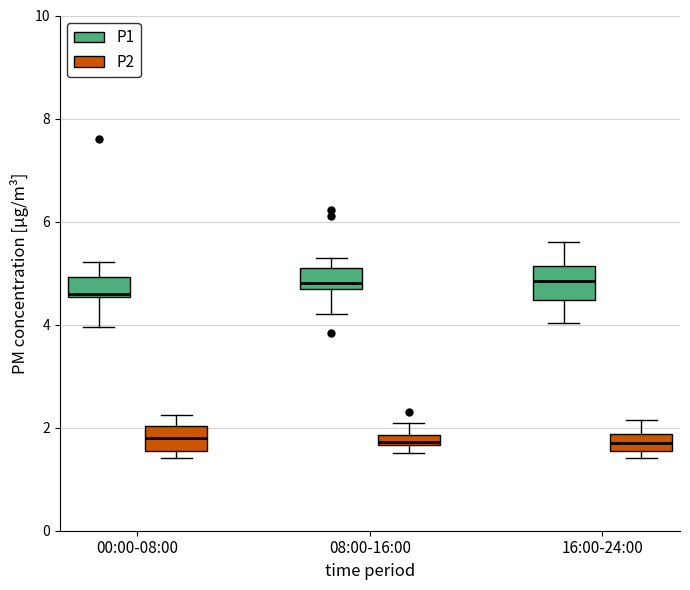

Where is the upper edge of the box for 08:00-16:00 (P1) on the y-axis? The values are not printed on the chart, so give them approximately, as read against the axis.

5.2